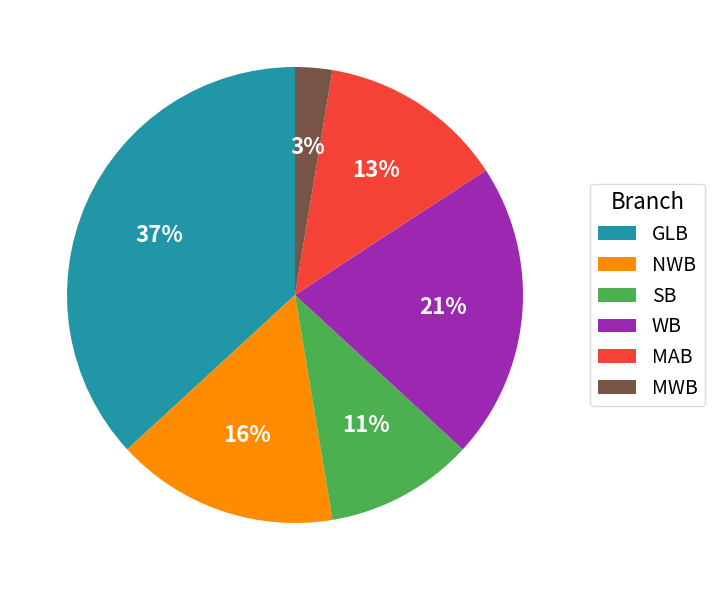

To the nearest percent, what is the average slice percentage?

17%